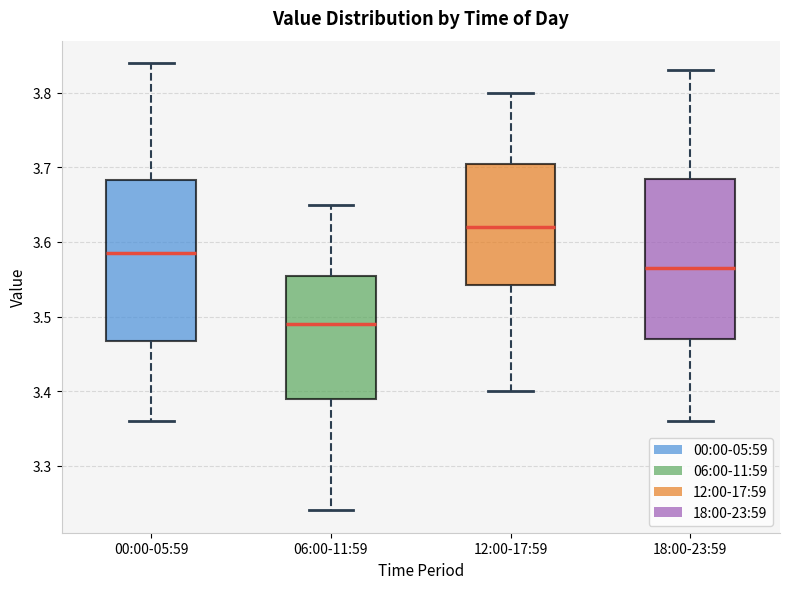

Reading left to right, read every box against the y-axis: the position of its median line, the range the box covers, and the ends of its whiskers. The values are not printed on the chart, so give them approximately, as read against the axis.

00:00-05:59: median 3.59, box 3.47 to 3.68, whiskers 3.36 to 3.84
06:00-11:59: median 3.49, box 3.39 to 3.56, whiskers 3.24 to 3.65
12:00-17:59: median 3.62, box 3.54 to 3.71, whiskers 3.40 to 3.80
18:00-23:59: median 3.57, box 3.47 to 3.69, whiskers 3.36 to 3.83